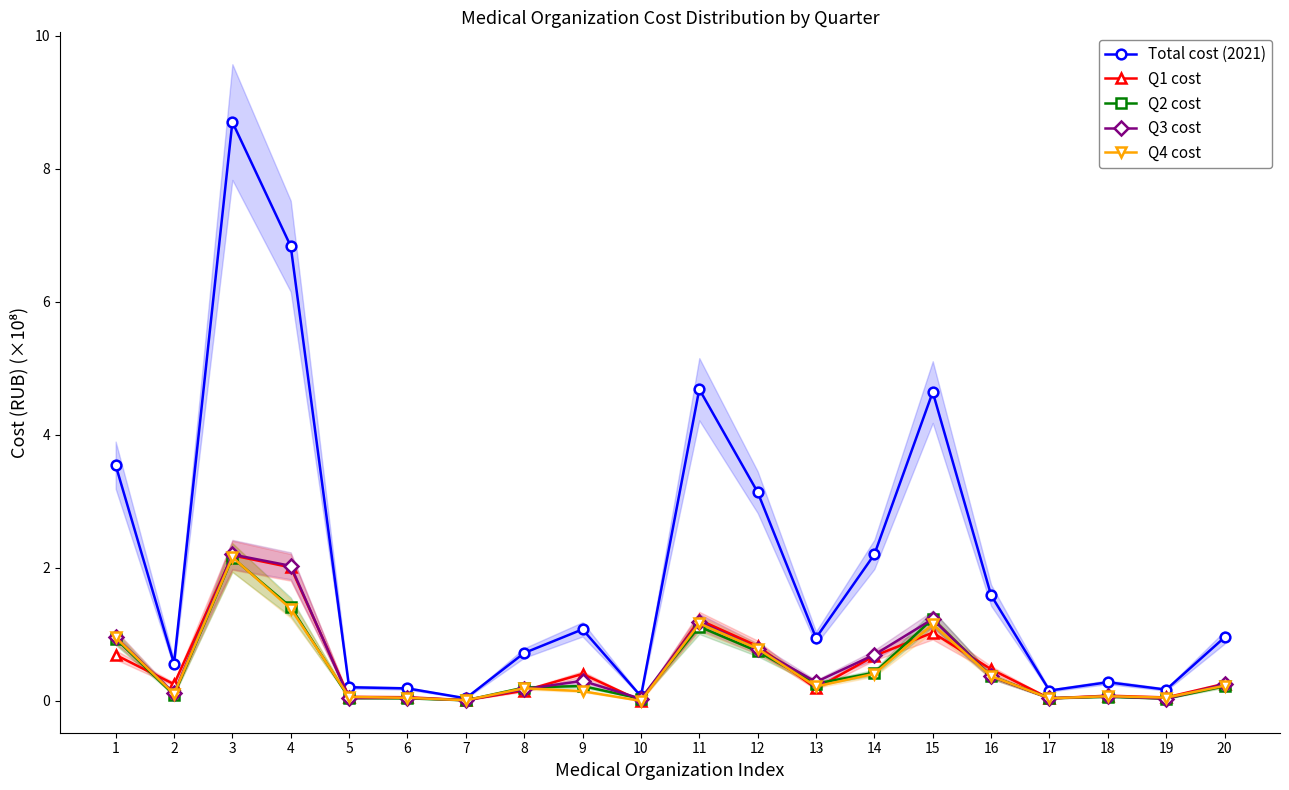

What is the value of the Q3 cost point at the 13th from the left?

0.3